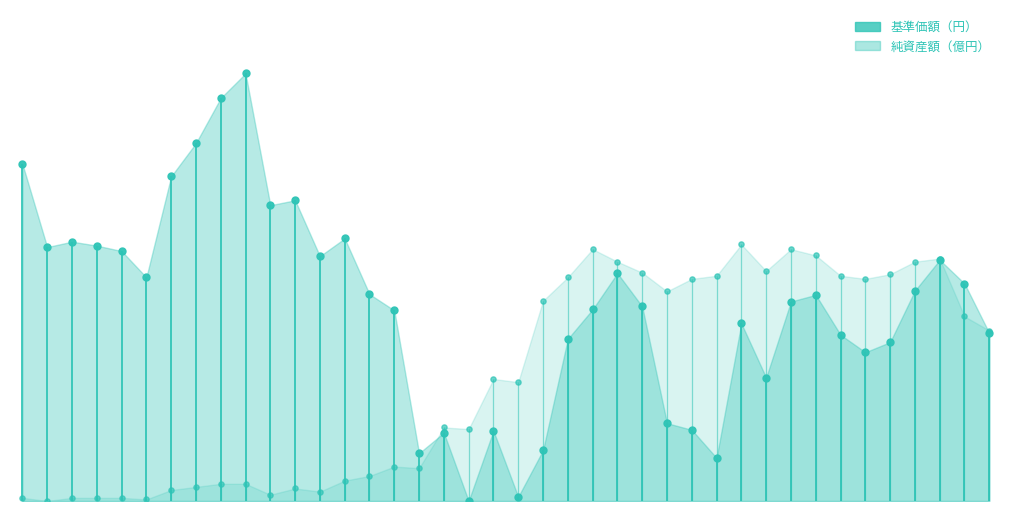

Which series reaches the maximum Y coordinate?

基準価額（円）